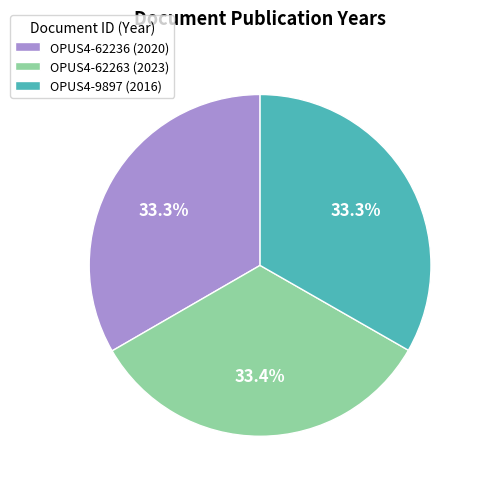

What percentage is the OPUS4-62263 (2023) slice, to the nearest percent?

33%